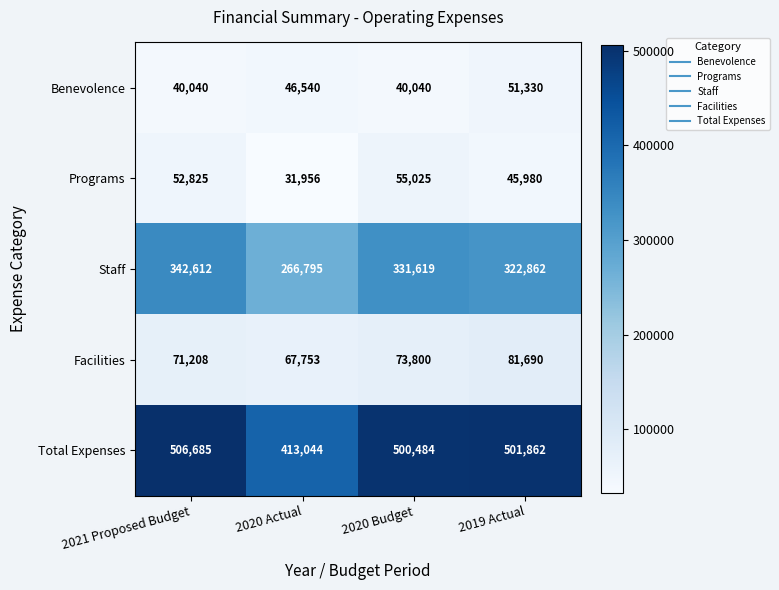

Which series has the largest total across all categories?

Total Expenses